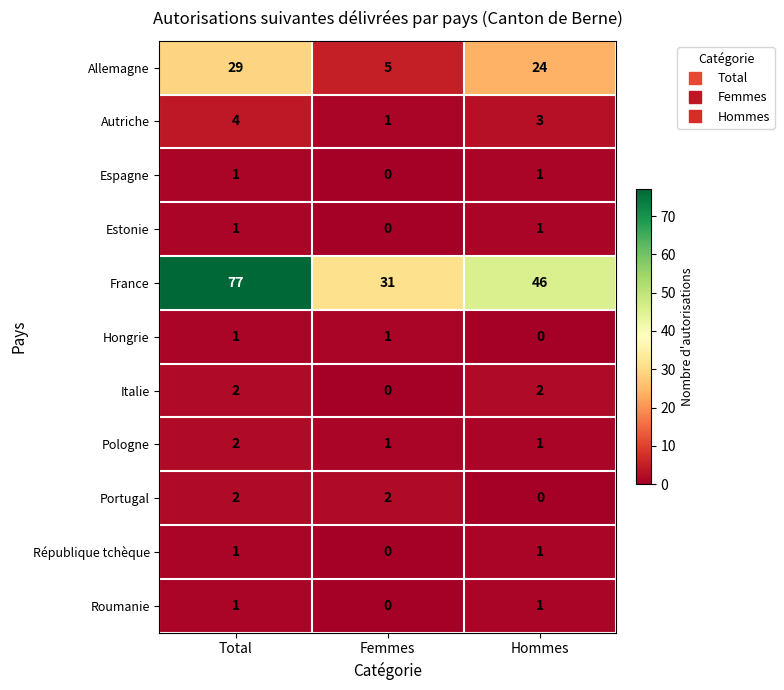

Is the value of Espagne at Femmes greater than the value of France at Total?

No